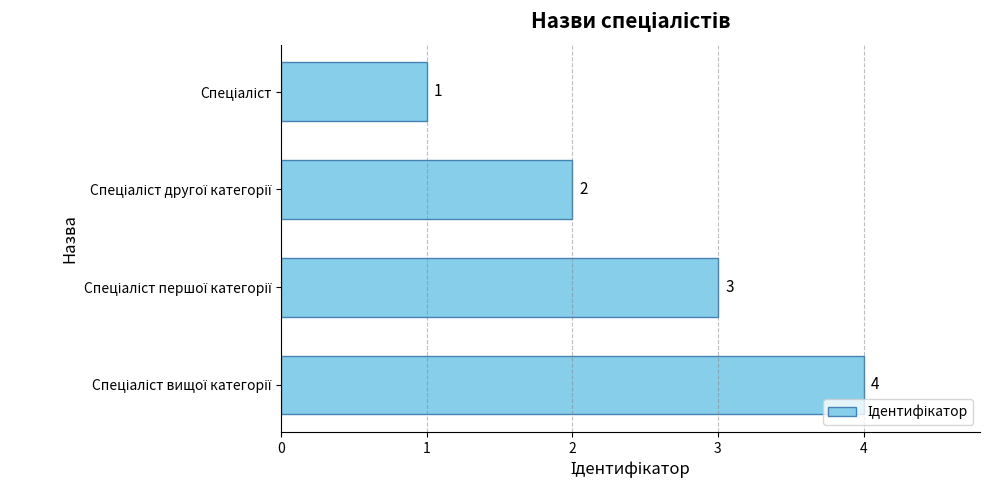

How many data points are less than 3?

2